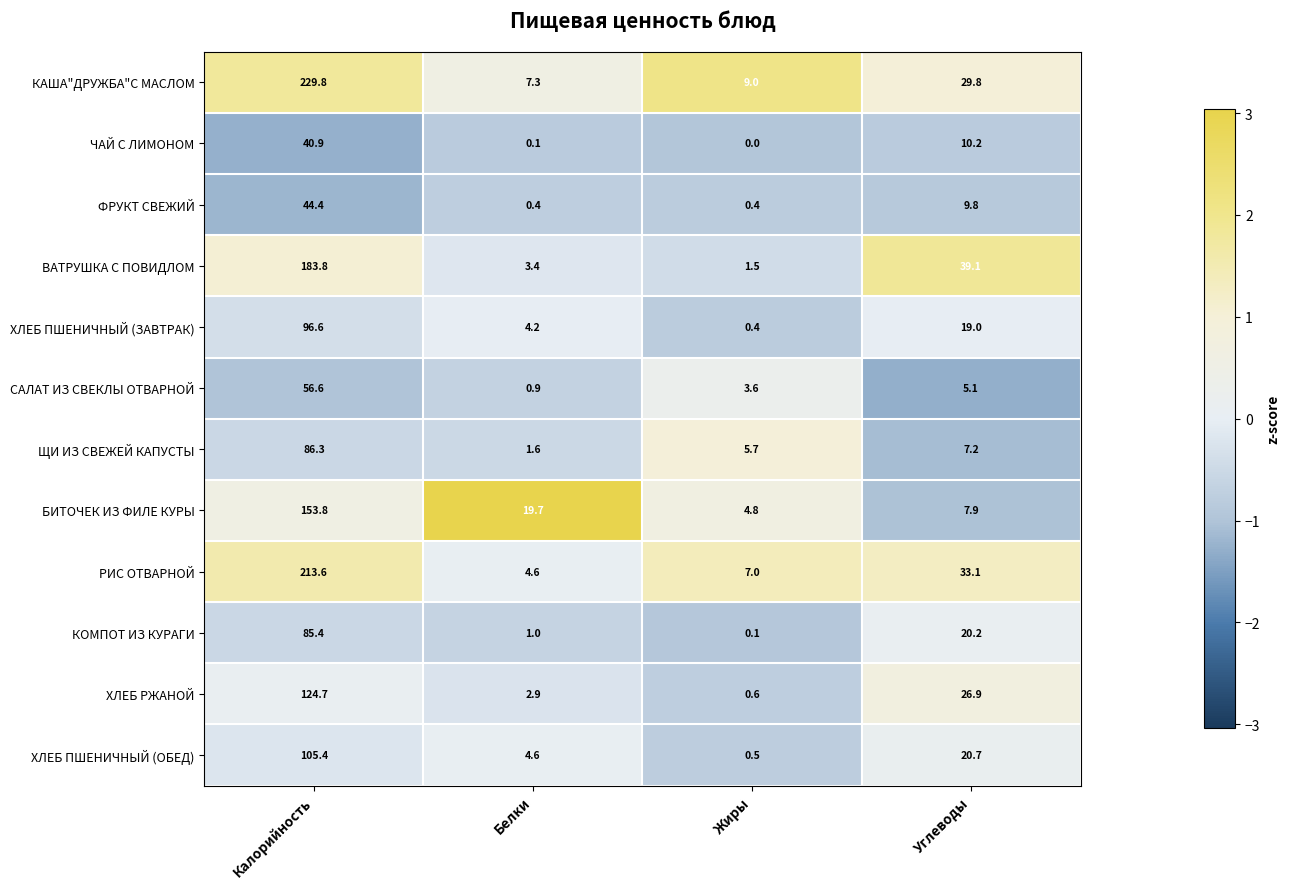

At how many categories does at least one series exceed 0?

4